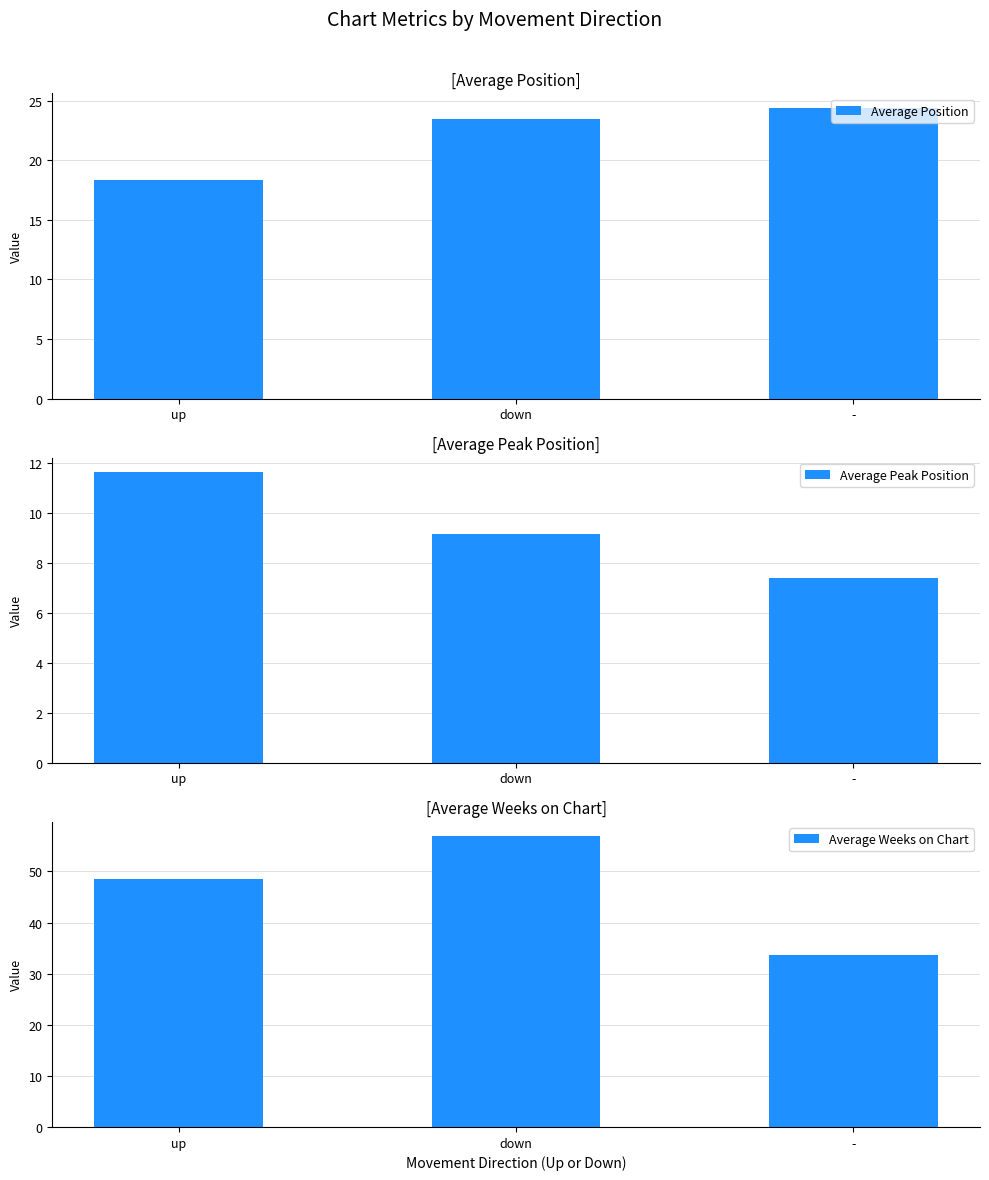

What is the difference between the Average Peak Position values at down and up?

2.5